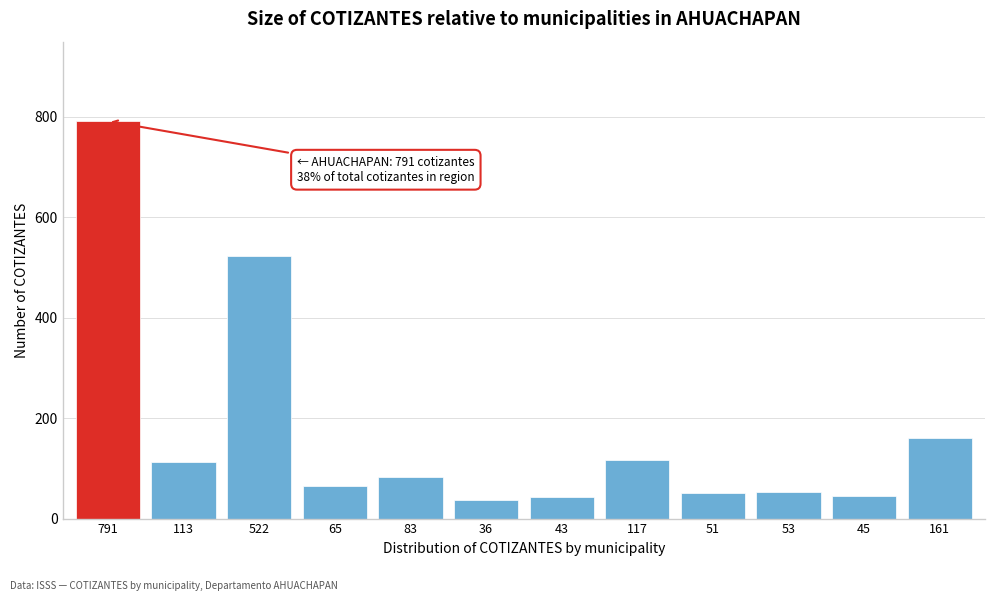

What is the label of the 11th bar from the left?

45